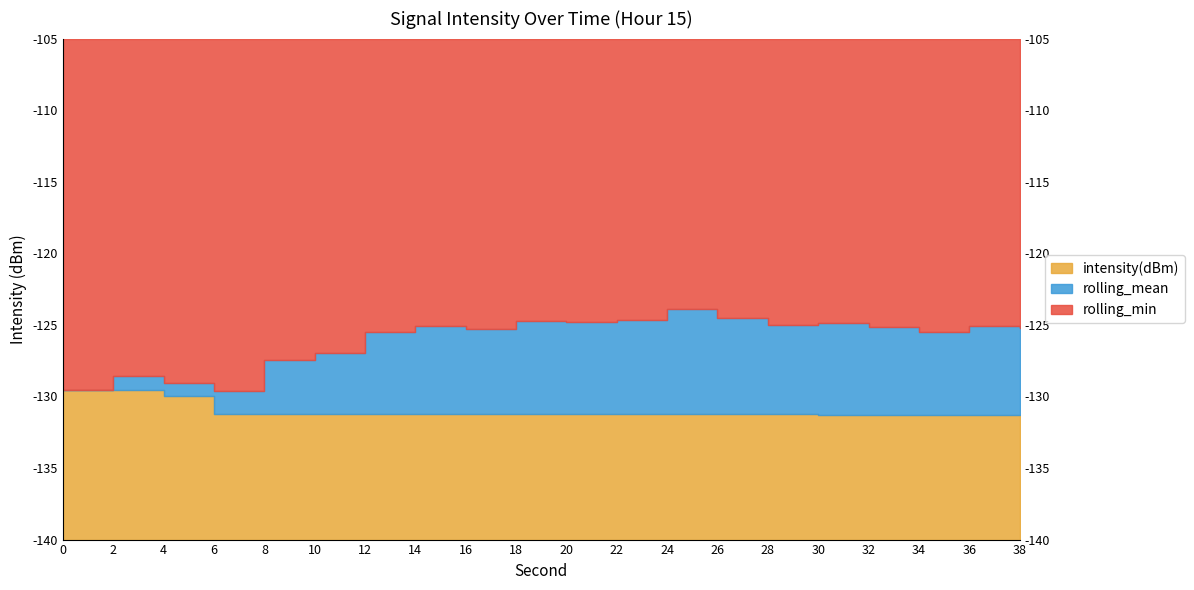

What is the maximum value for rolling_min?

-129.5